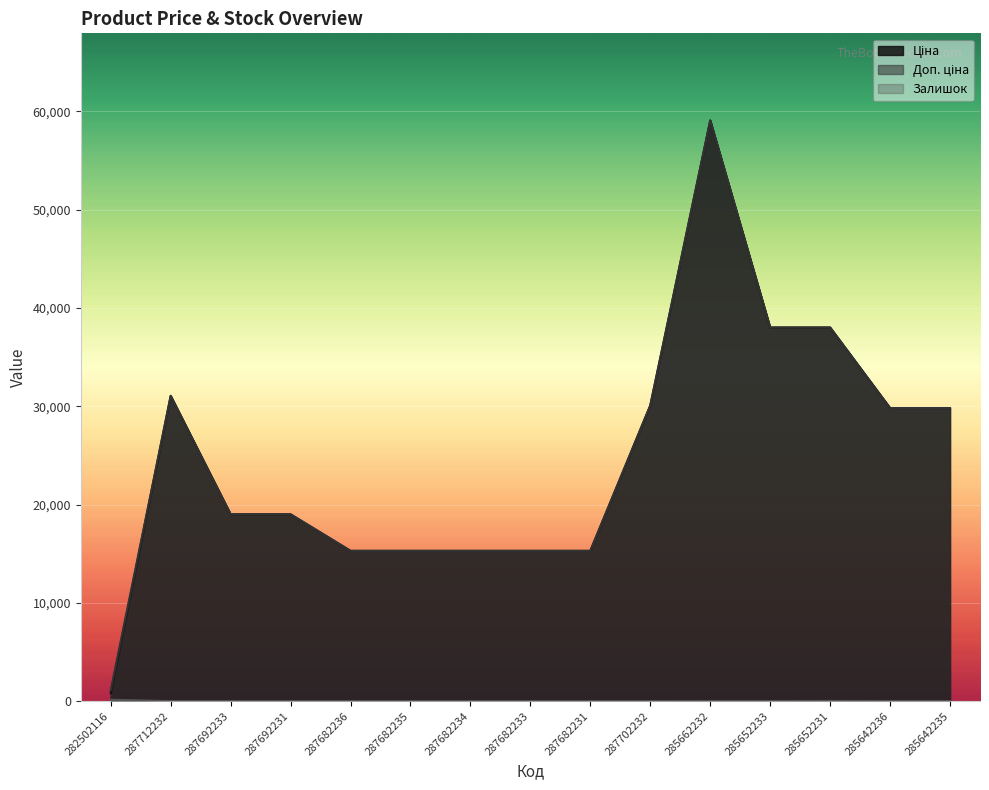

Where is the first local minimum for Залишок?

285652233